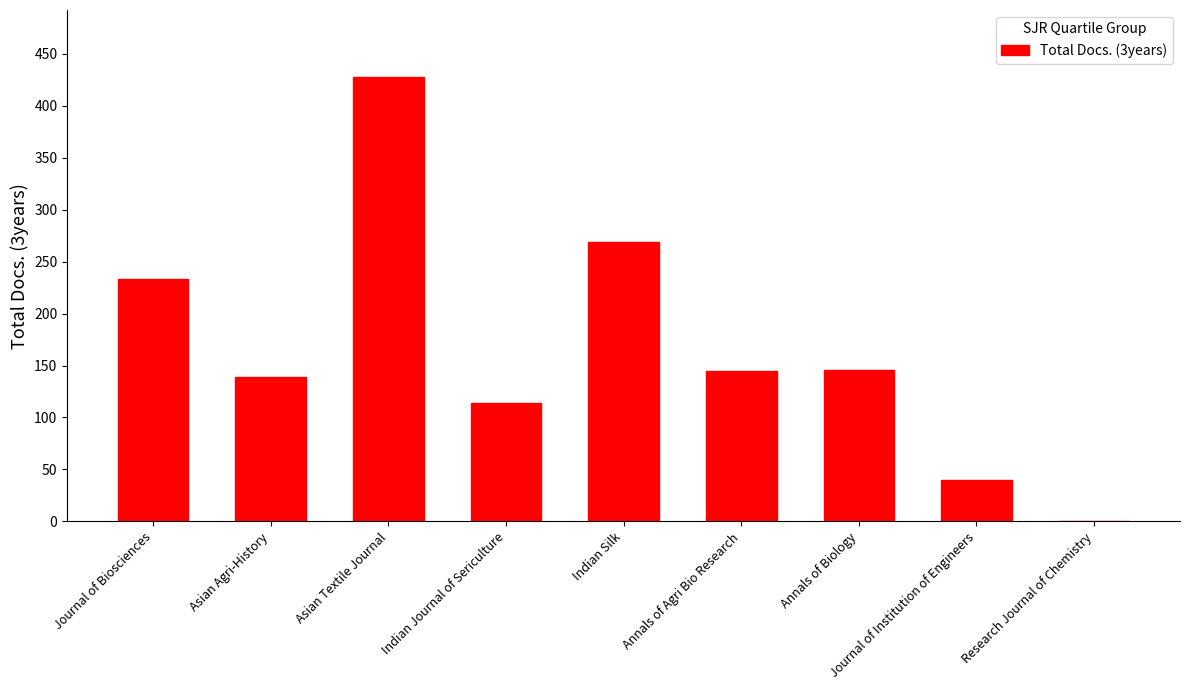

At which category does the chart reach its peak across all series?

Asian Textile Journal